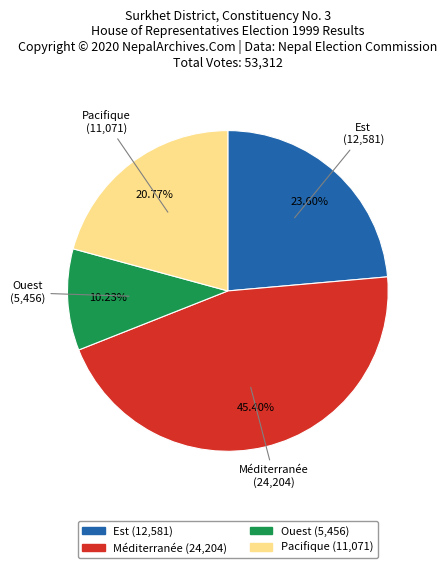

What is the ratio of the value at Méditerranée (24,204) to the value at Ouest (5,456)?

4.4